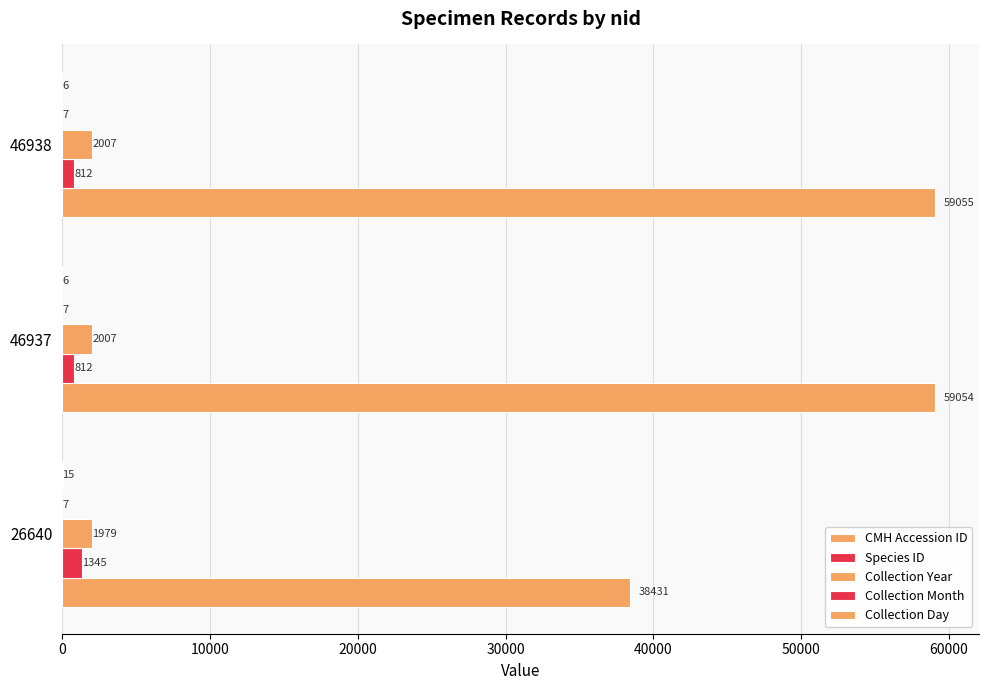

What is the sum of all Collection Year values?

5993.0